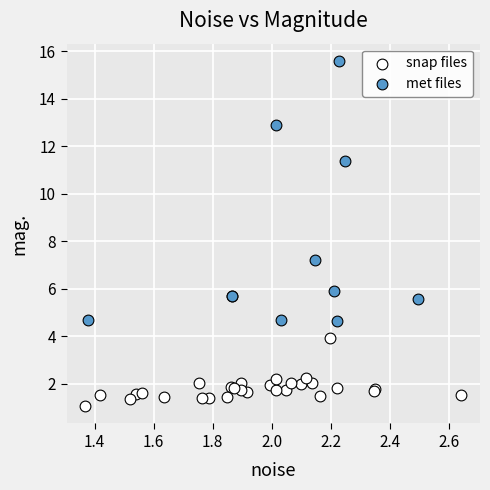

Which series reaches the minimum Y coordinate?

snap files